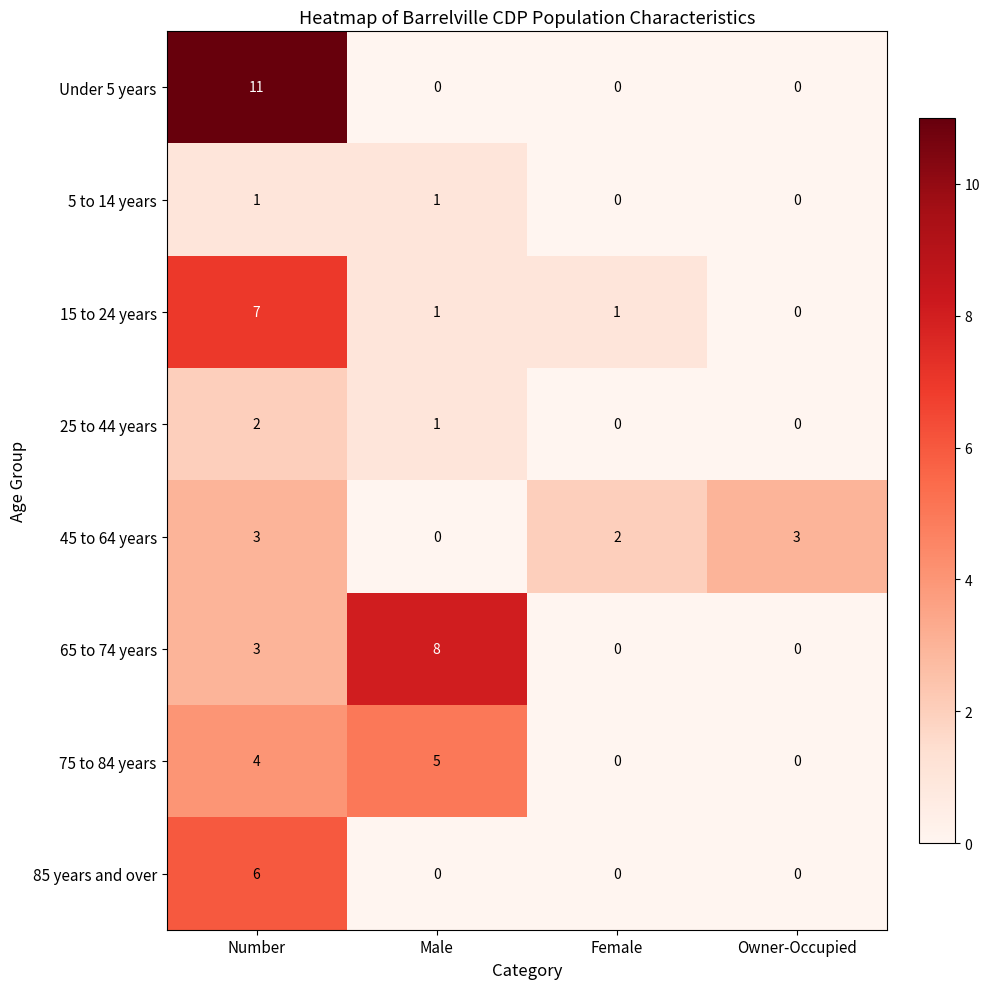

What is the total value across all series at Female?

3